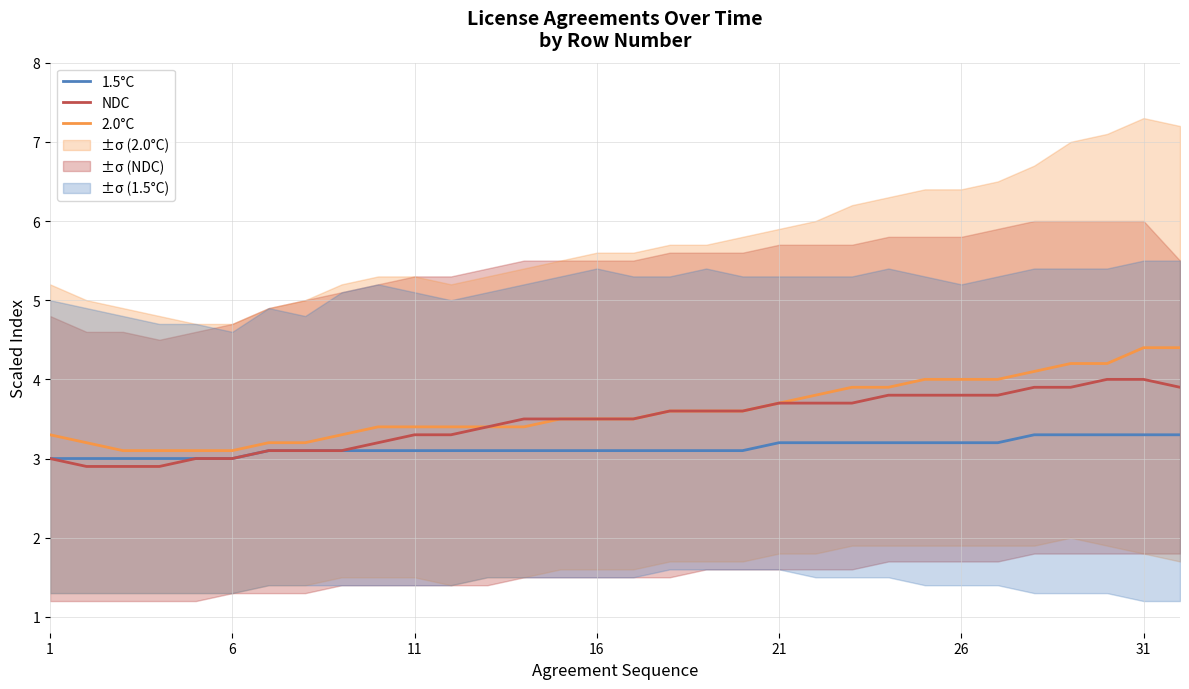

What is the minimum value for 1.5°C?

3.0